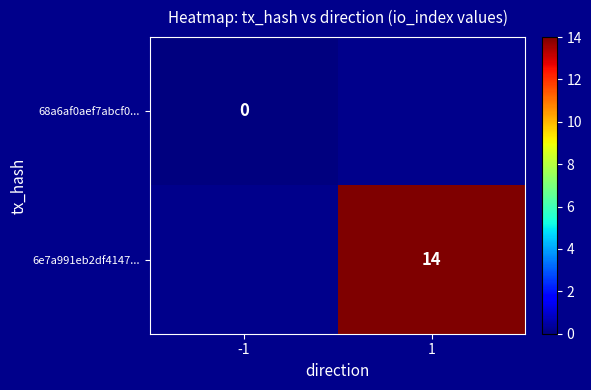

The 6e7a991eb2df4147... series shows 14 at 1. True or false?

True